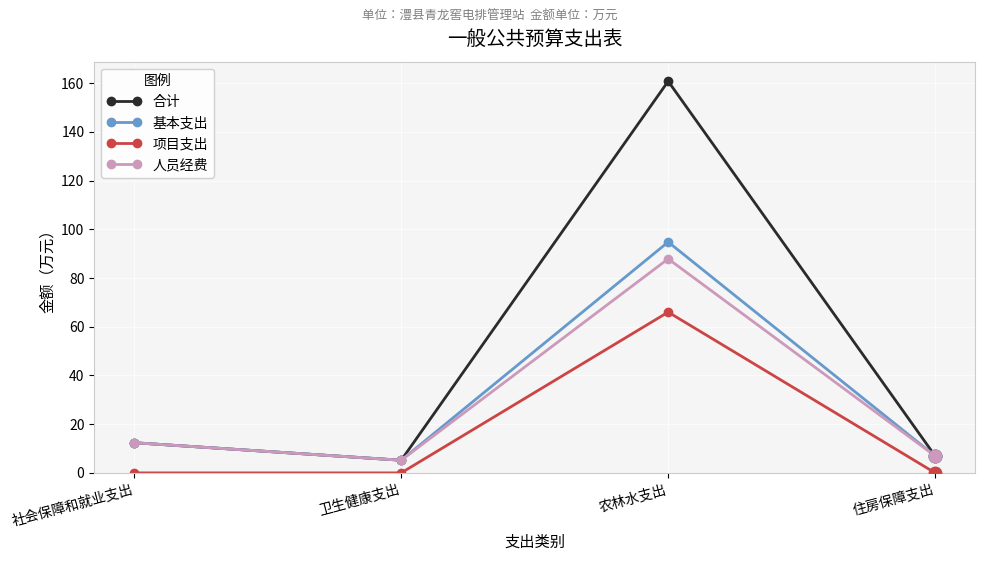

Count the 项目支出 values in the range 0 to 66.

4